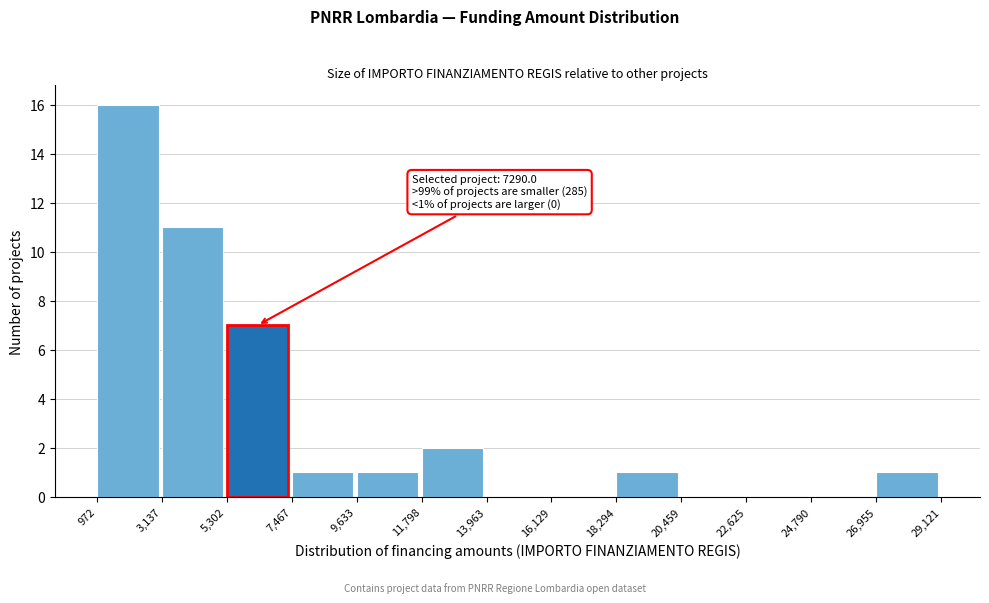

Which range on the x-axis has the tallest bar?

972 to 3,137